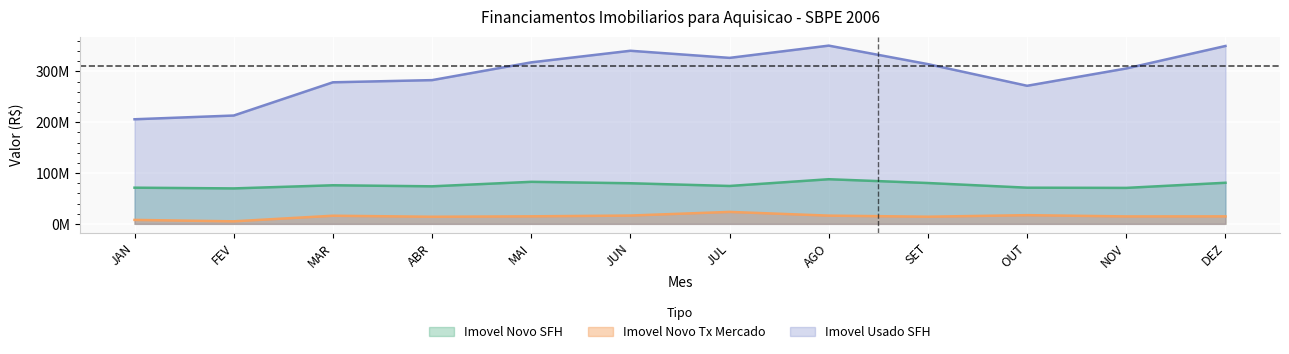

At which category does Imovel Novo SFH reach its first local valley?

FEV